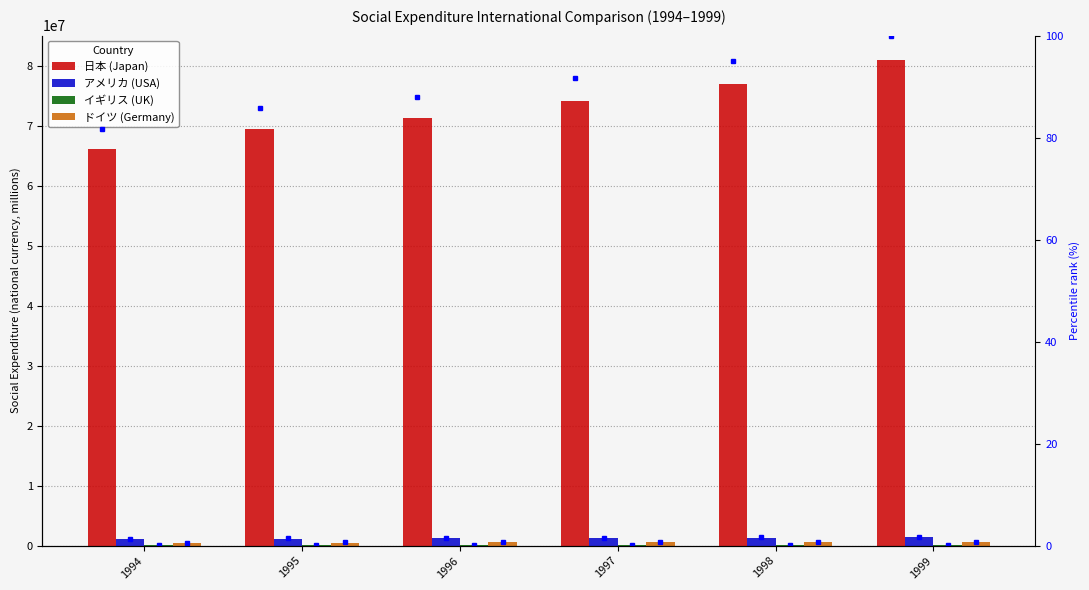

List the labels in order of イギリス (UK) value, largest first.

1999, 1998, 1997, 1996, 1995, 1994